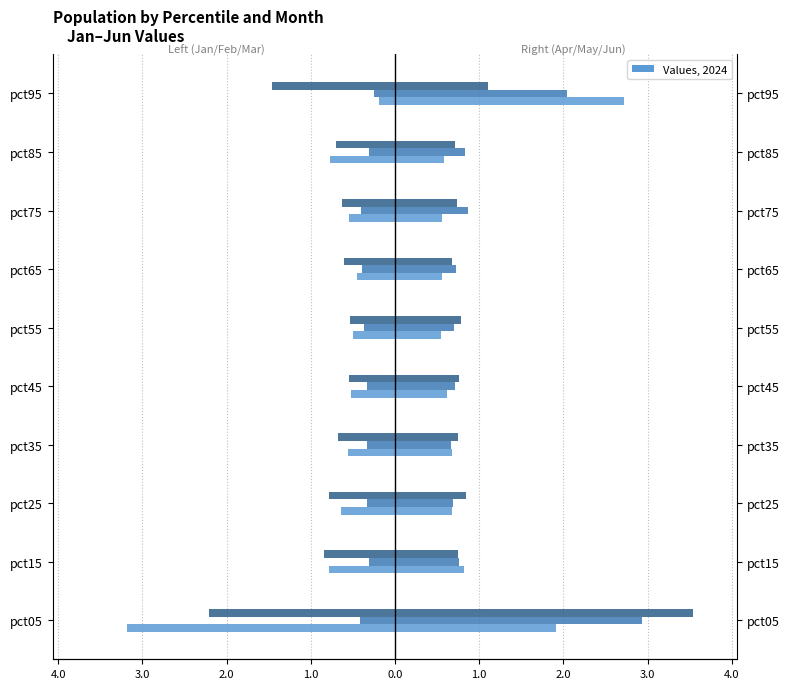

Does the chart contain stacked bars?

No